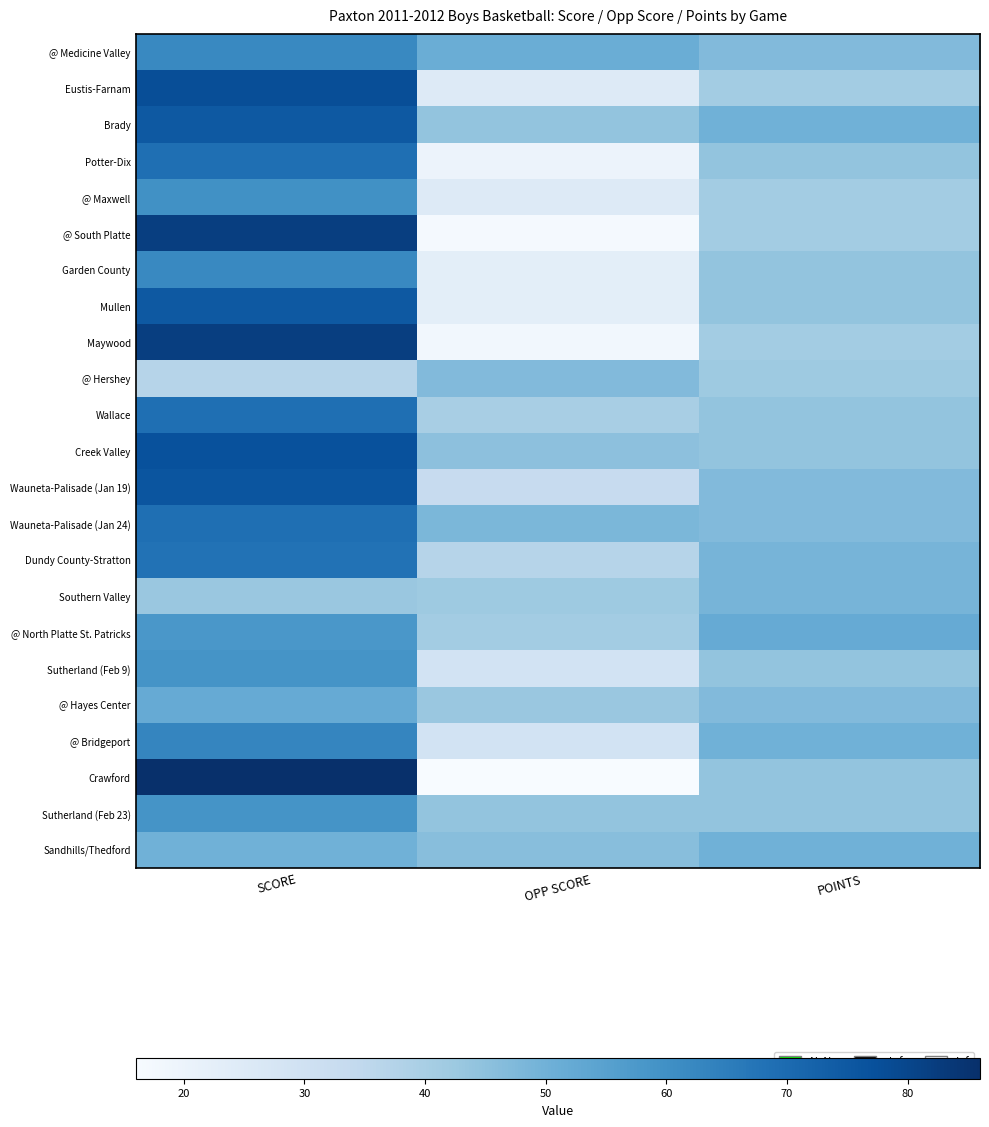

At how many categories does at least one series exceed 63?

1